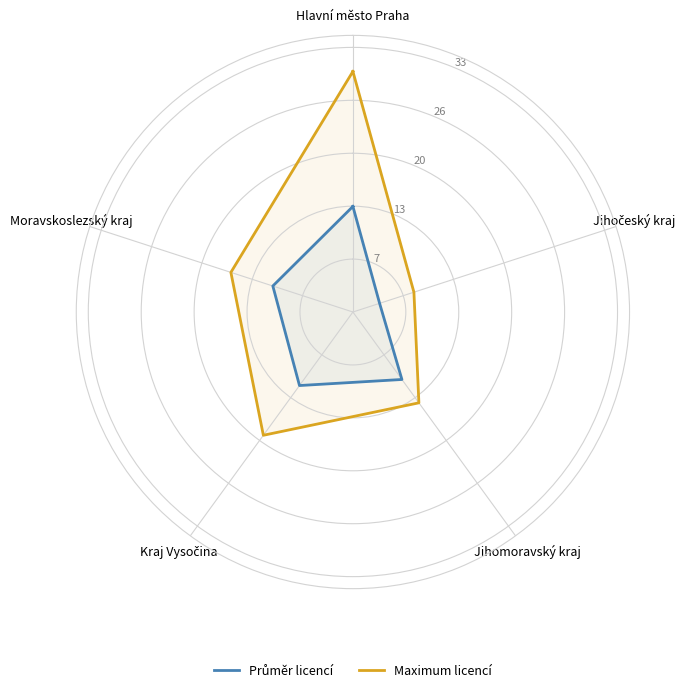

Where does the Maximum licencí series first go above 19?

Hlavní město Praha